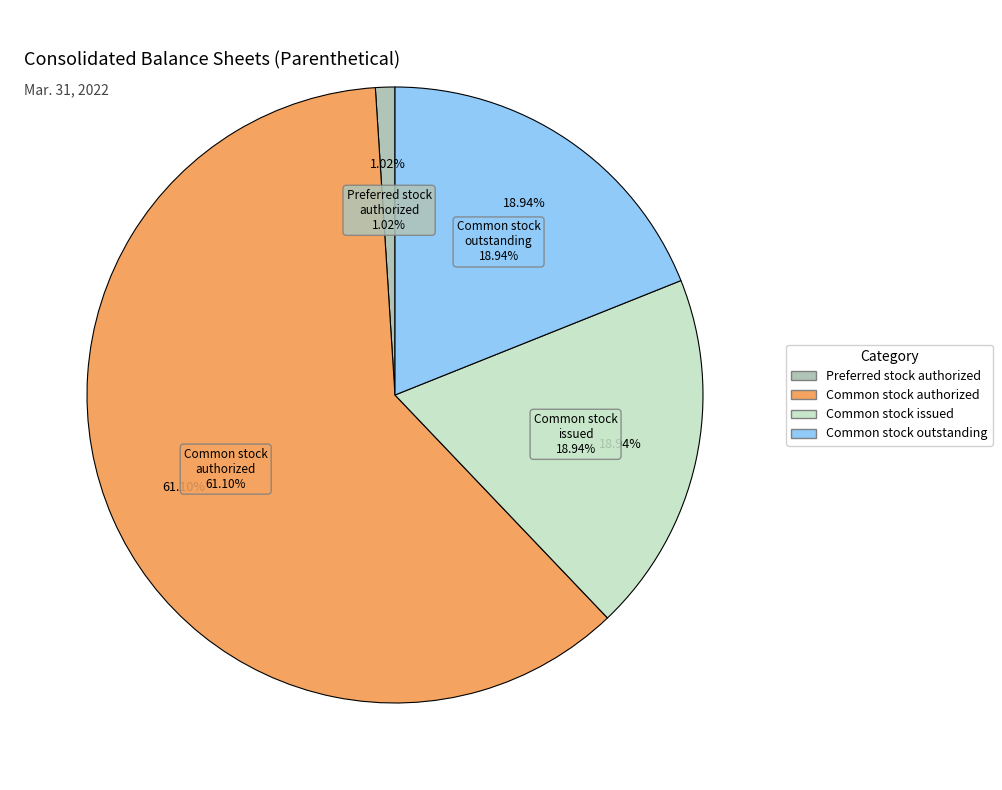

To the nearest percent, what percentage of the pie is Common stock, shares outstanding?

19%